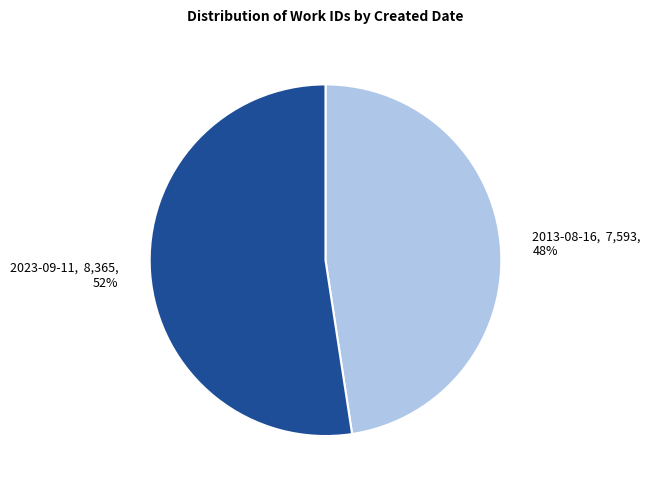

To the nearest percent, what is the combined percentage of 2013-08-16 and 2023-09-11?

100%